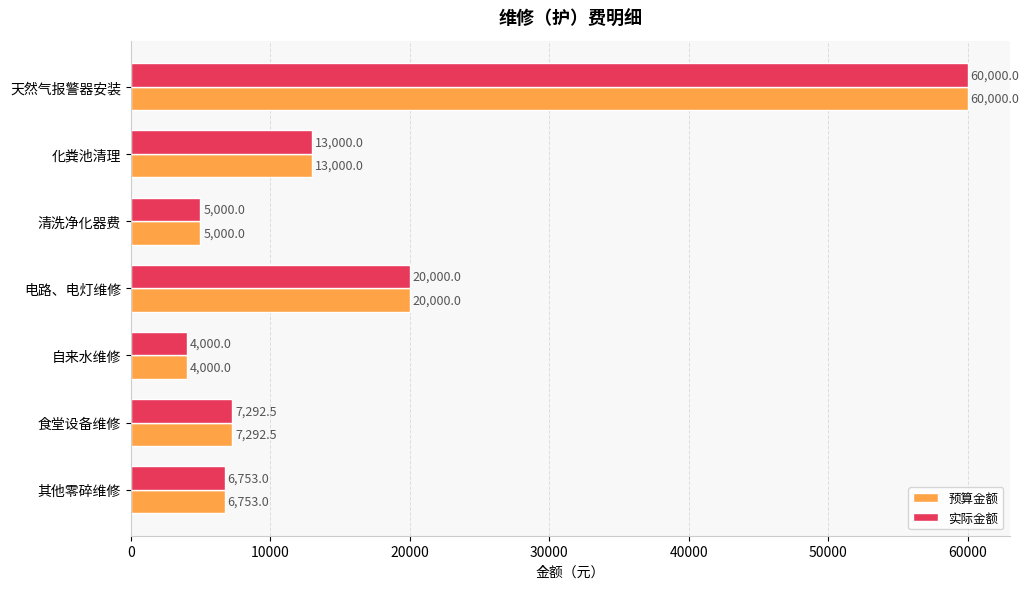

What is the smallest value displayed?

4000.0